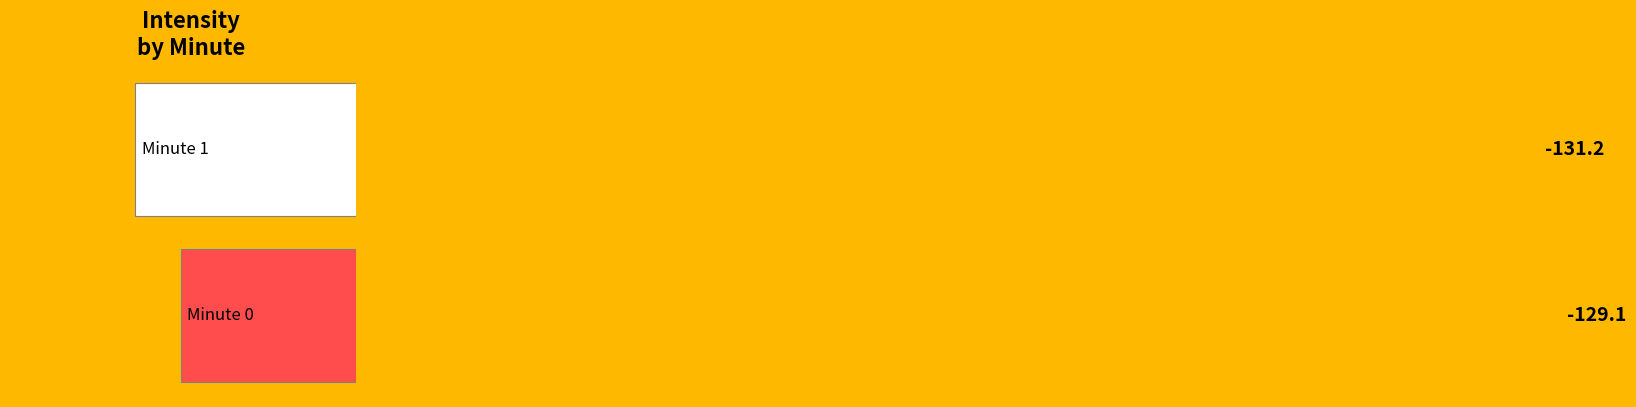

Rank the categories by value from lowest to highest.

Minute 1, Minute 0